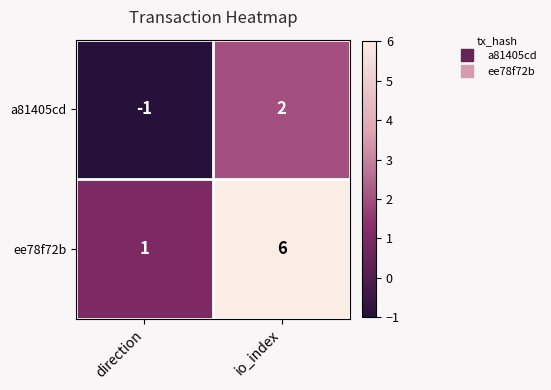

At which category does the chart reach its minimum across all series?

direction